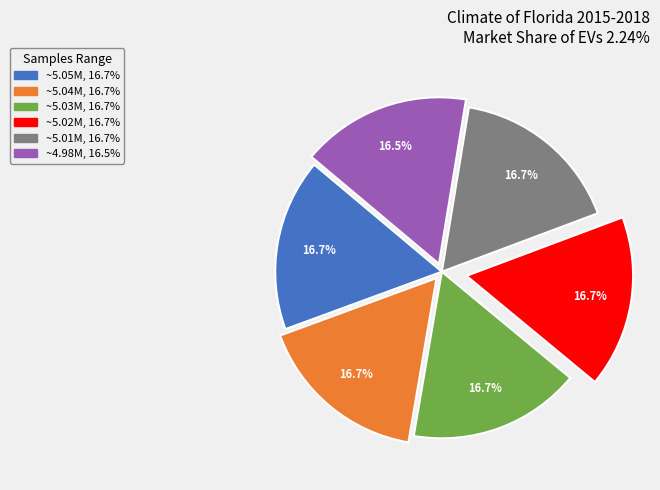

Is there a majority slice in this chart?

No